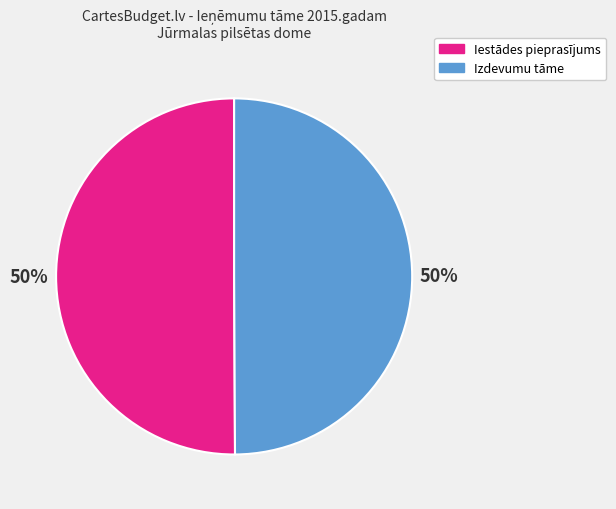

True or false: Iestādes pieprasījums accounts for 59% of the total.

False